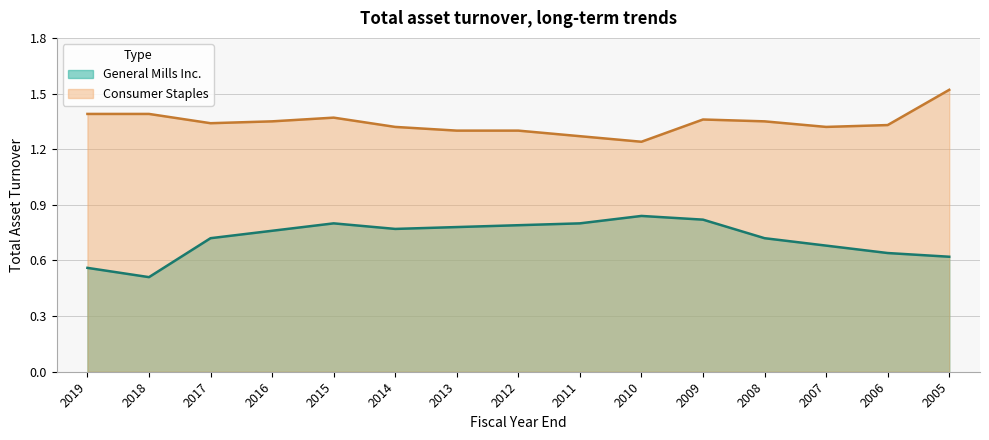

How many interior local peaks does the General Mills Inc. series have?

2